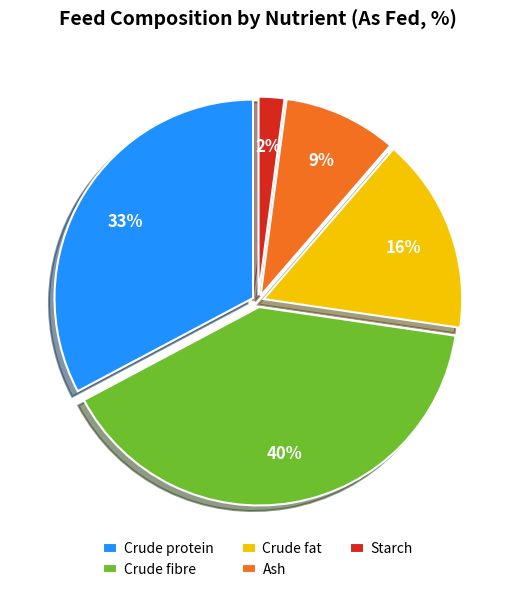

How many slices are in this pie chart?

5